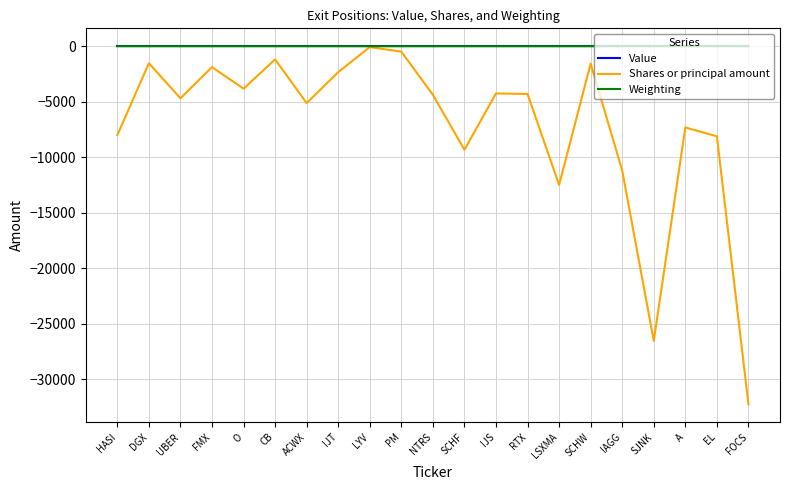

Which series changed the most between LSXMA and EL?

Shares or principal amount